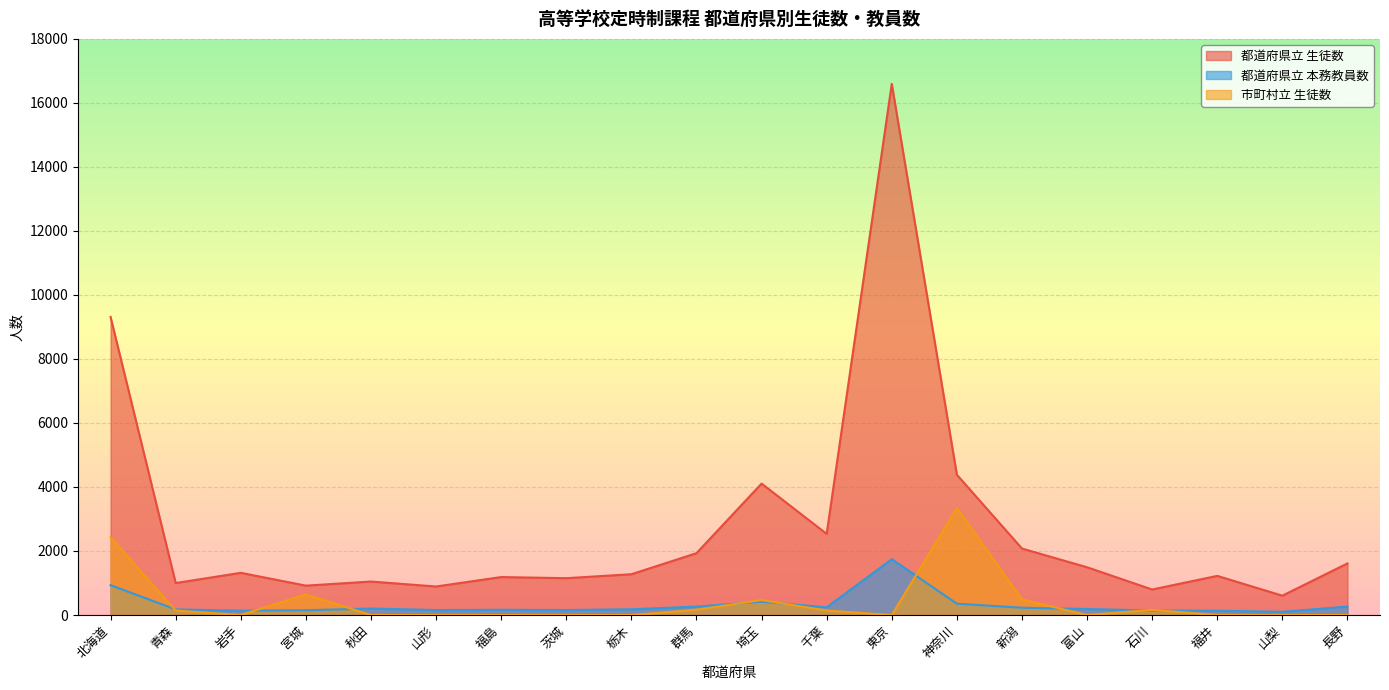

What is the total value across all series at 山形?

1046